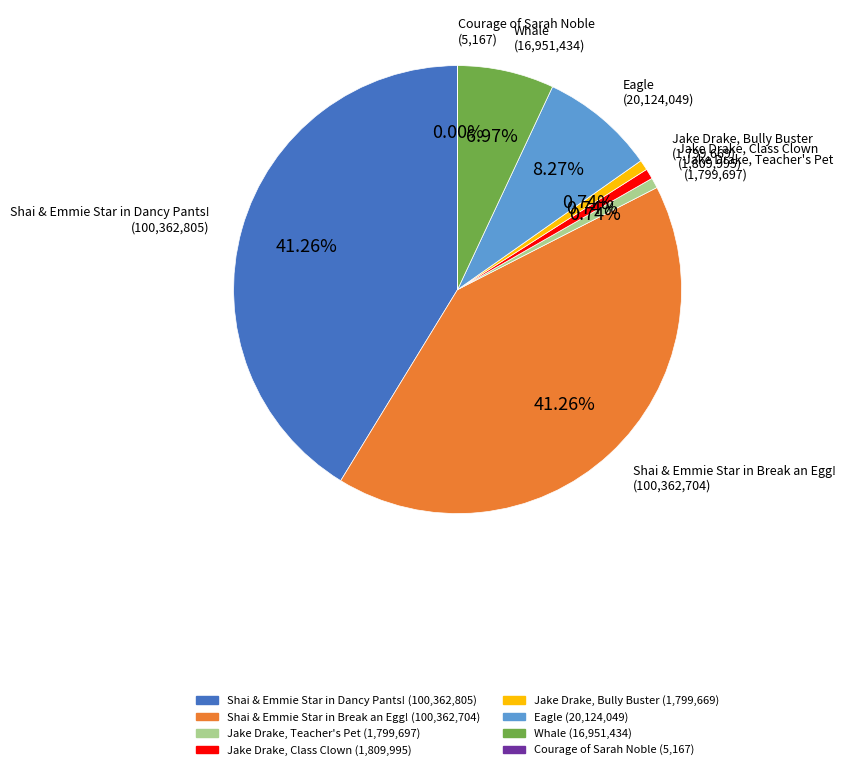

Does any single category account for the majority?

No